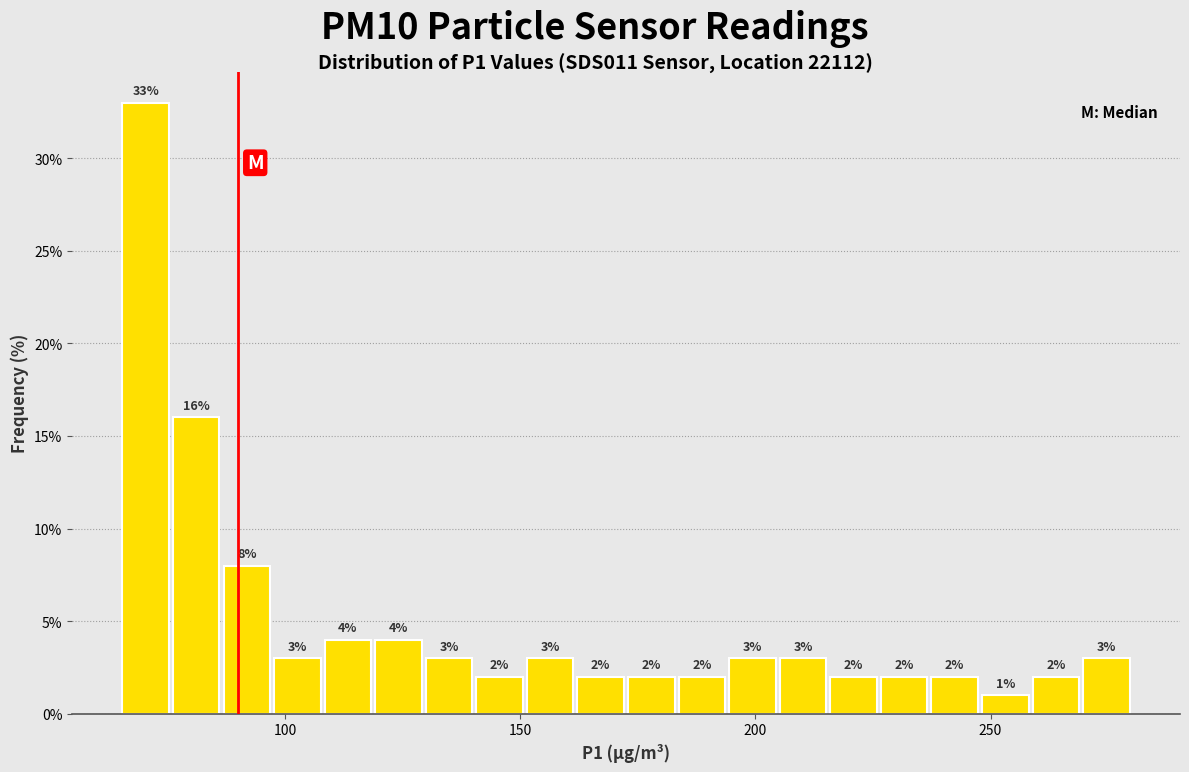

Around what value on the x-axis is the tallest bar? Give the approximate position of its centre, as read against the axis.

70